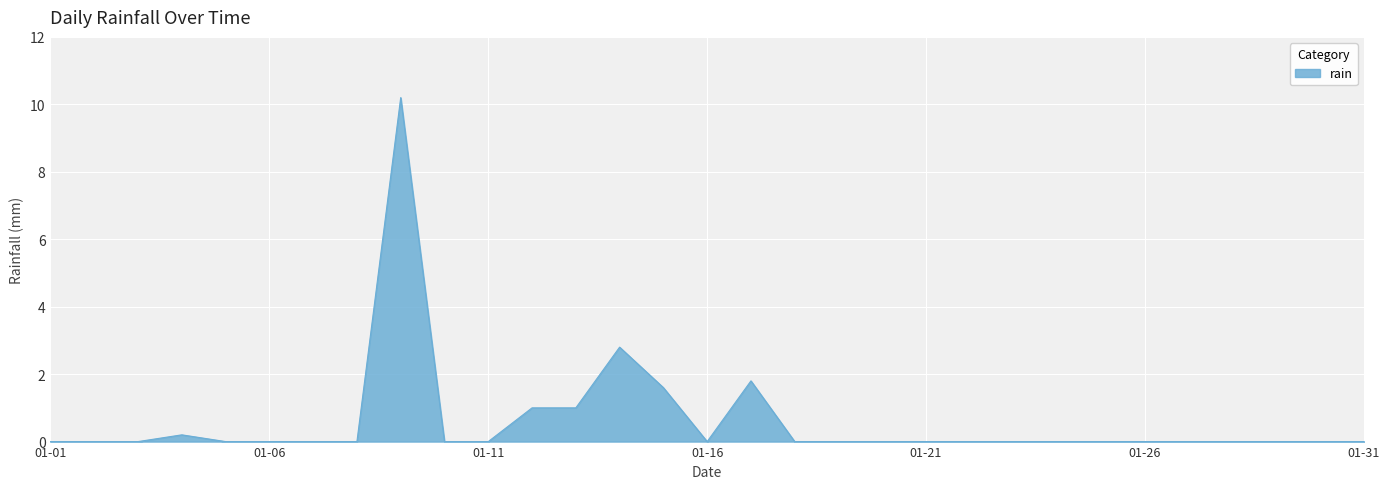

What is the greatest value displayed?

10.2